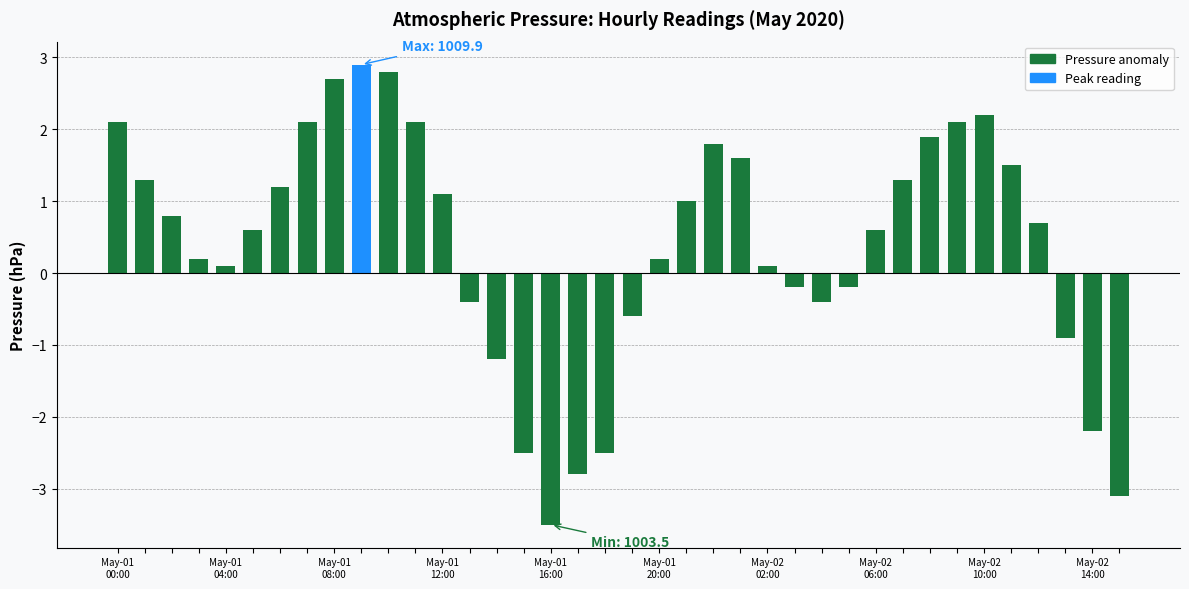

What is the minimum value shown in the chart?

-3.5